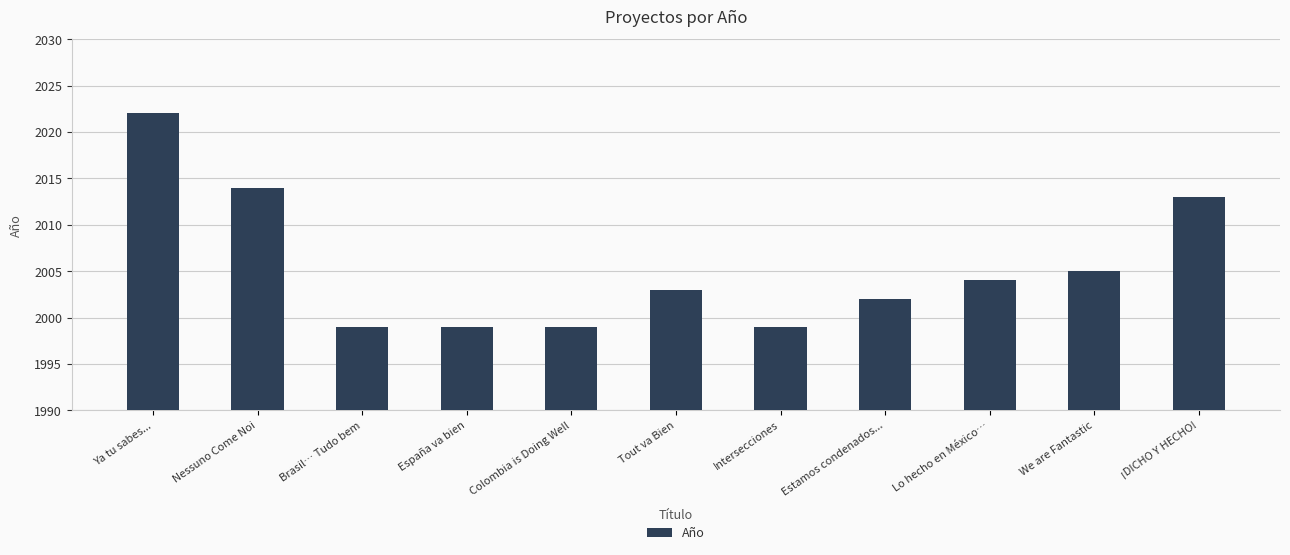

The value at We are Fantastic is 2005. True or false?

True